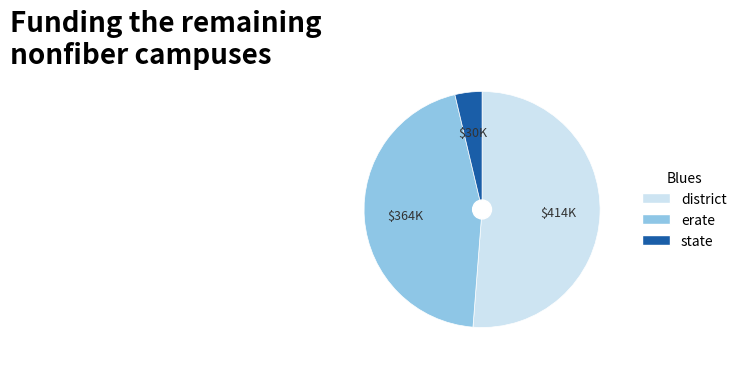

How many segments does this pie chart have?

3